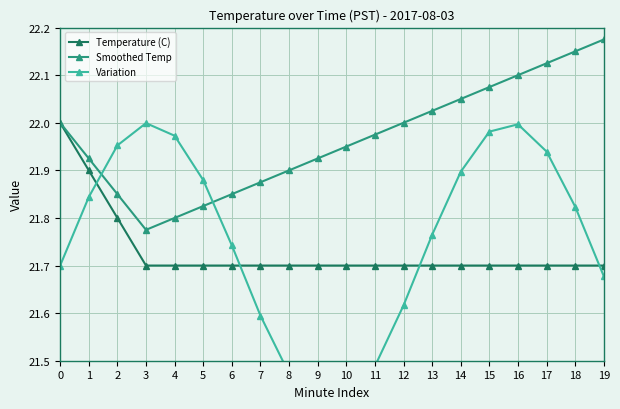

What is the approximate value of Variation at 15?

22.0